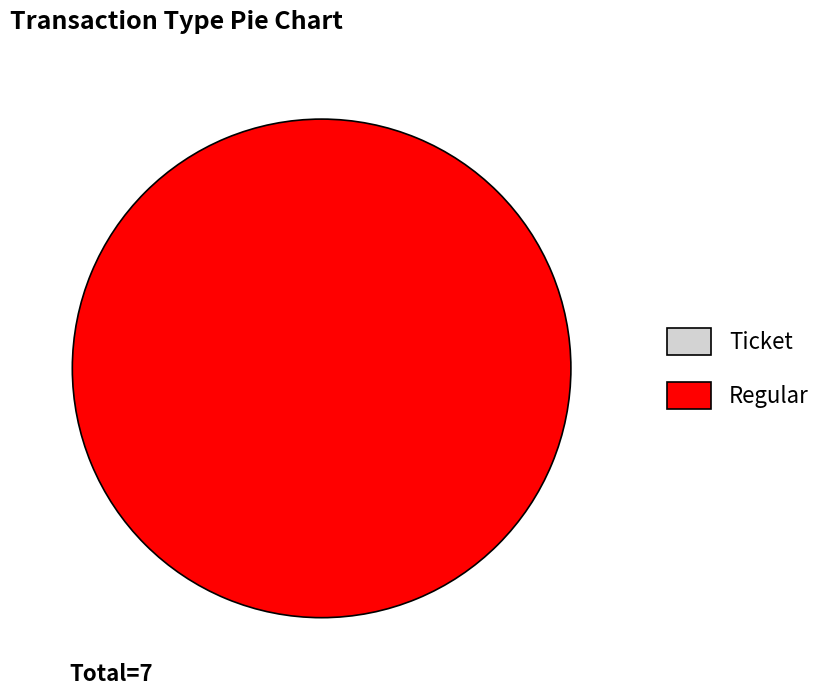

To the nearest percent, what is the combined percentage of Regular and Ticket?

100%